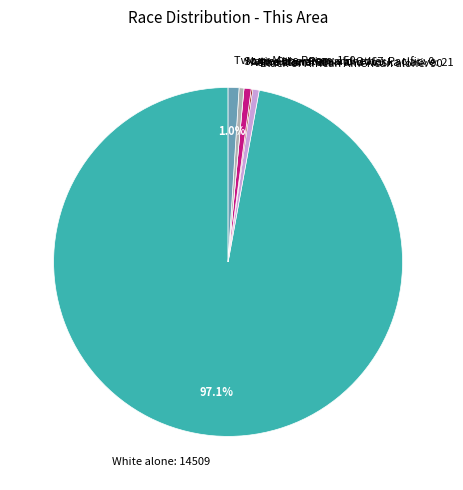

Is there any slice that represents more than half of the pie?

Yes